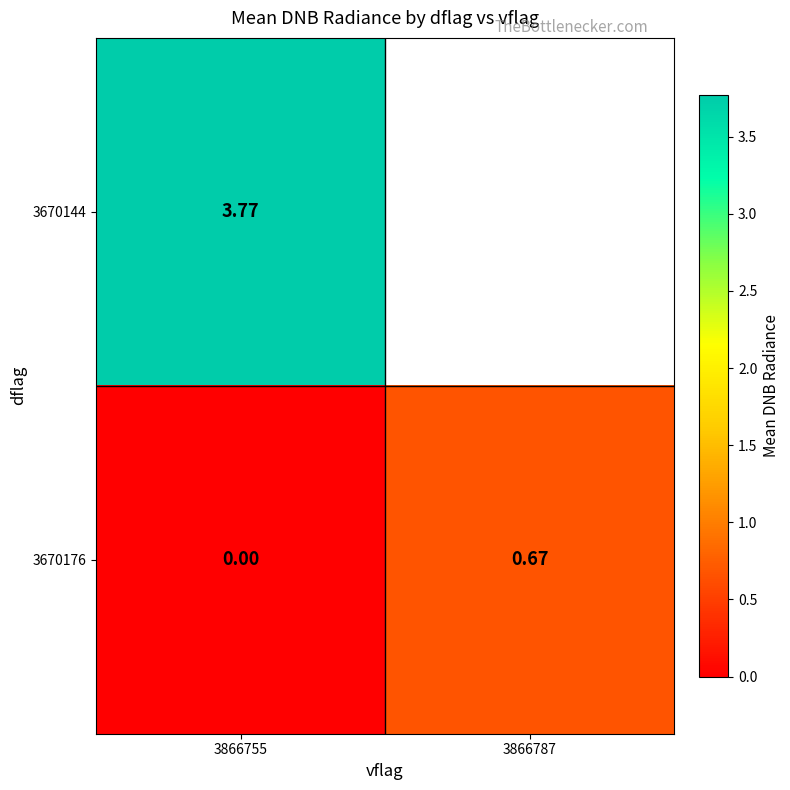

How many distinct data groups are displayed?

2